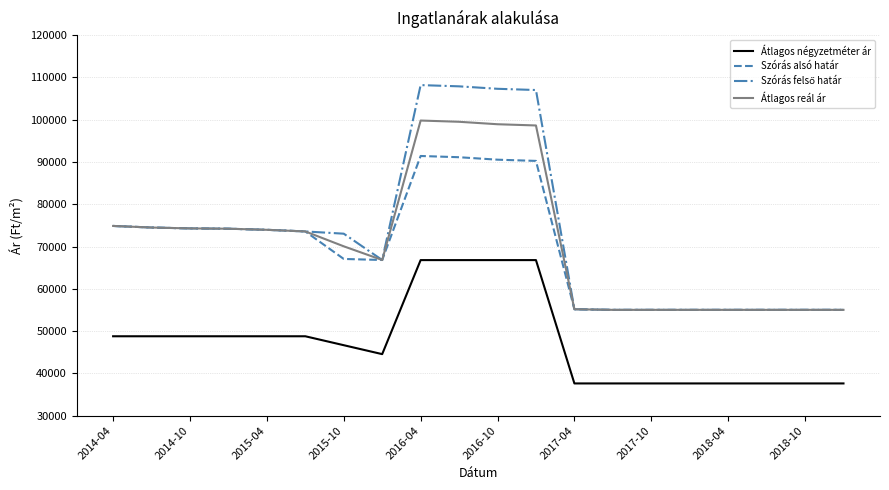

At how many categories does at least one series exceed 90515?

4